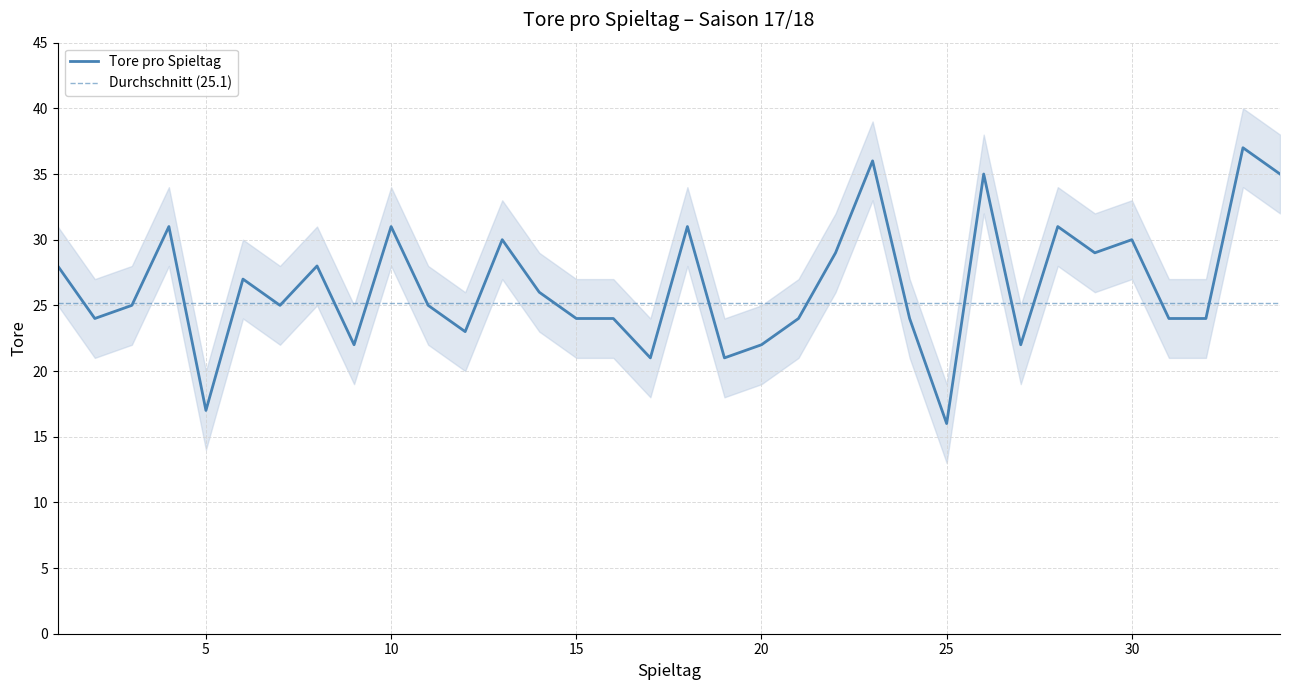

True or false: the data shows 23 at 12.

True